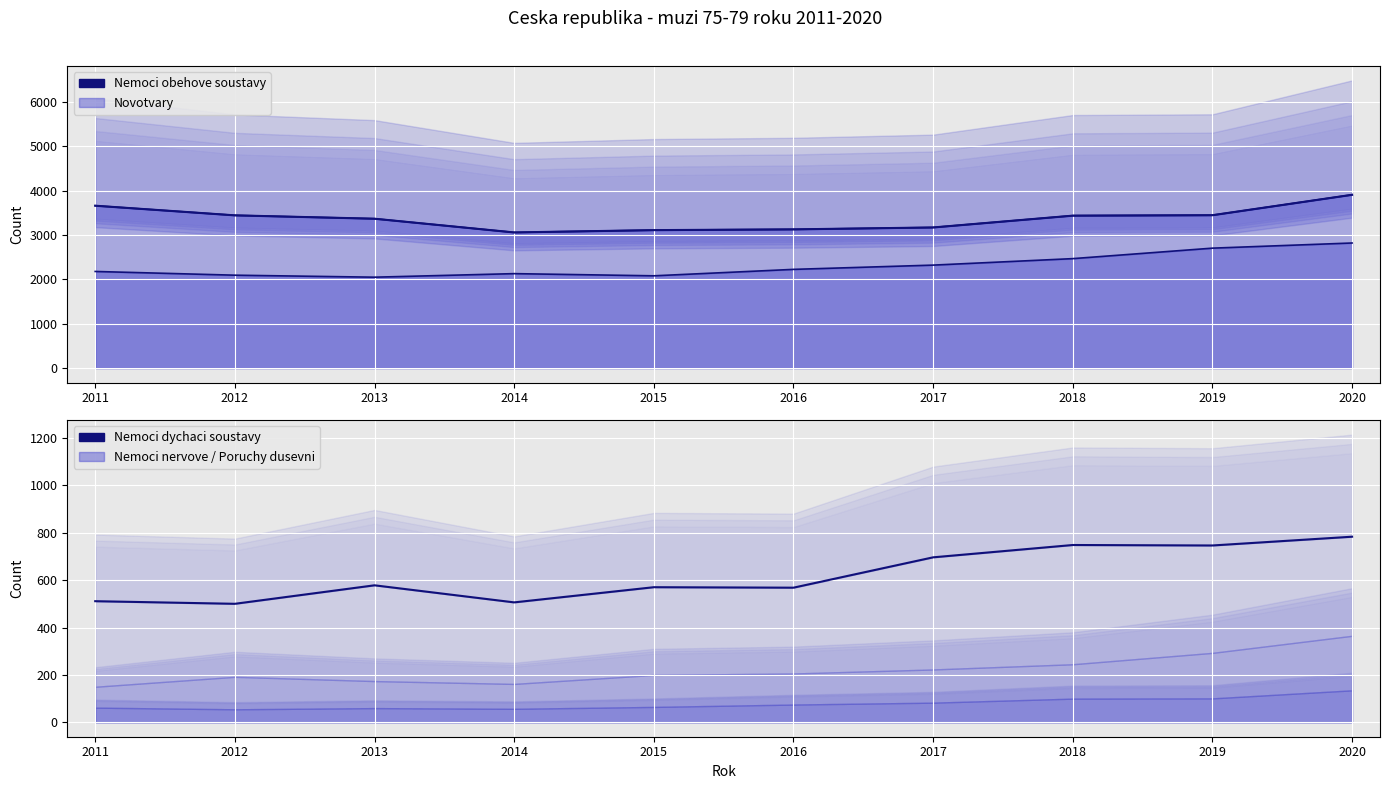

True or false: Nemoci dychaci soustavy and Nemoci obehove soustavy (trend) intersect in this chart.

False